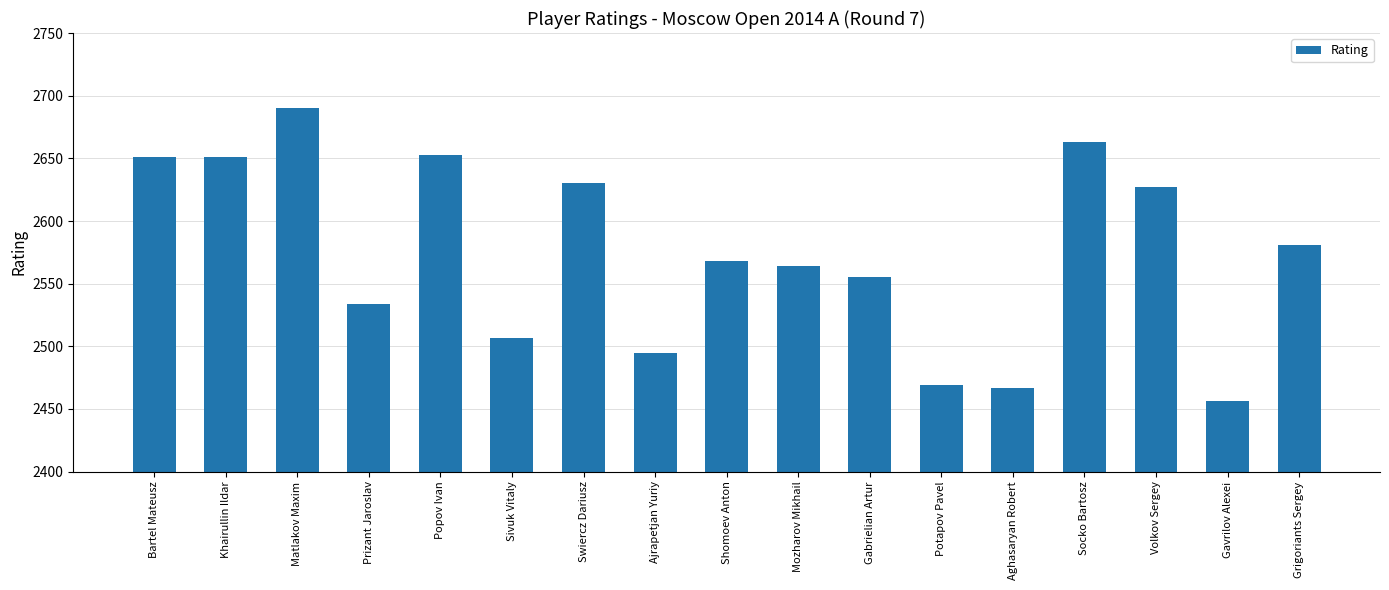

What is the label of the 6th bar from the left?

Sivuk Vitaly